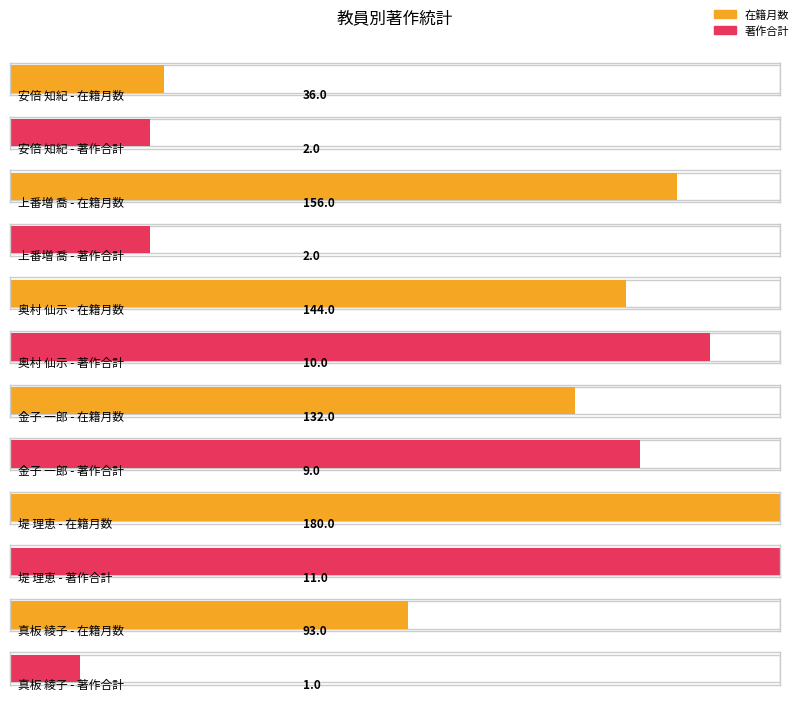

How many categories are shown in the chart?

6